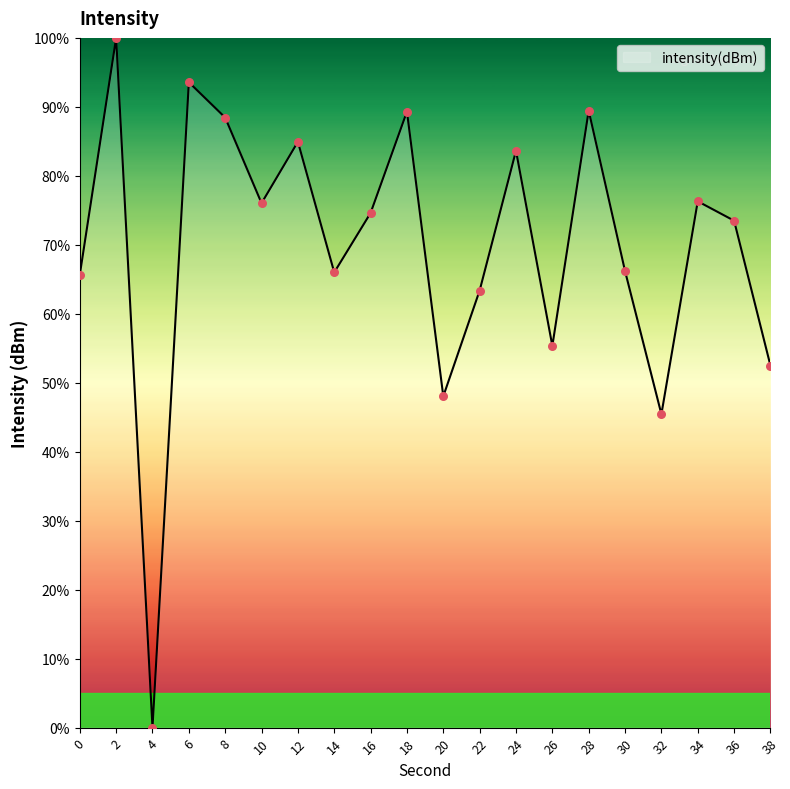

Between 20 and 6, which is larger?

6